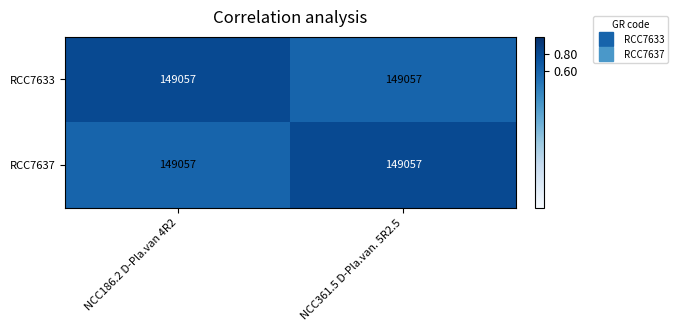

Is it true that RCC7633 equals 0.6 at NCC361.5 D-Pla.van. 5R2.5?

True